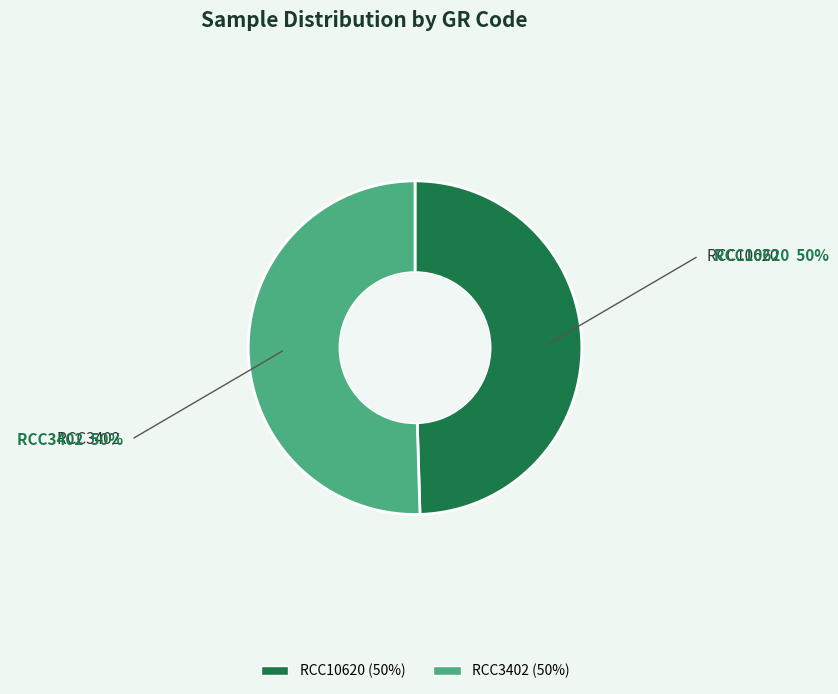

Do RCC10620 and RCC3402 together represent more than half of the pie?

Yes